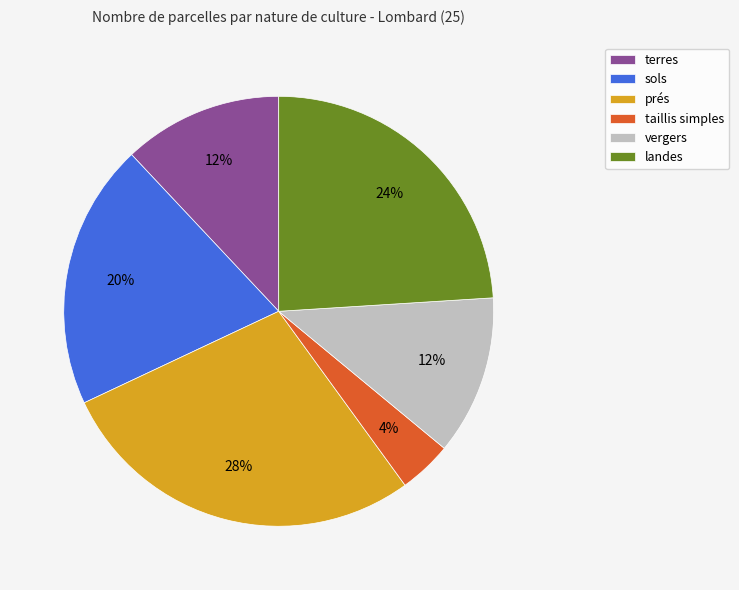

Is the sum of landes and sols greater than half?

No